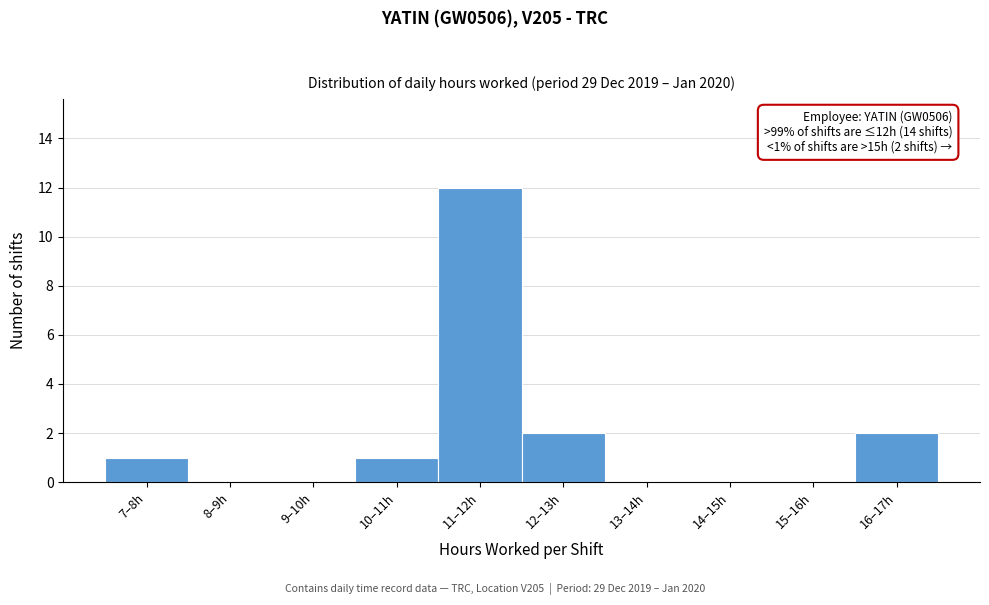

Reading left to right, what are all the values shown in this chart?

7–8h=1	8–9h=0	9–10h=0	10–11h=1	11–12h=12	12–13h=2	13–14h=0	14–15h=0	15–16h=0	16–17h=2